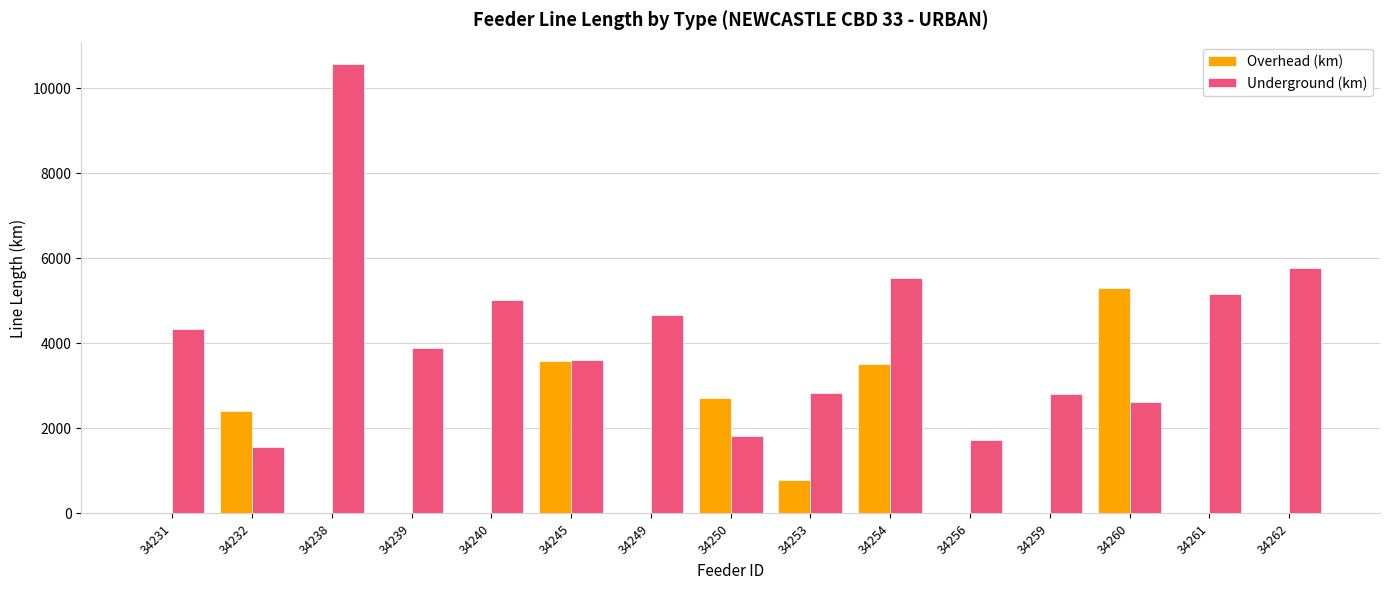

How many categories are shown in the chart?

15